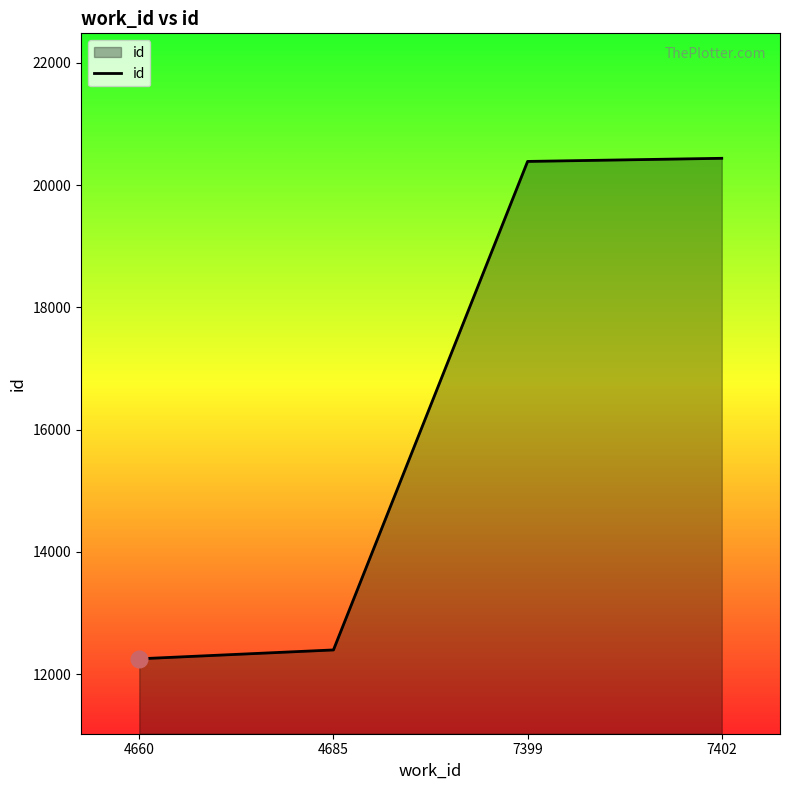

What is the smallest value displayed?

12252